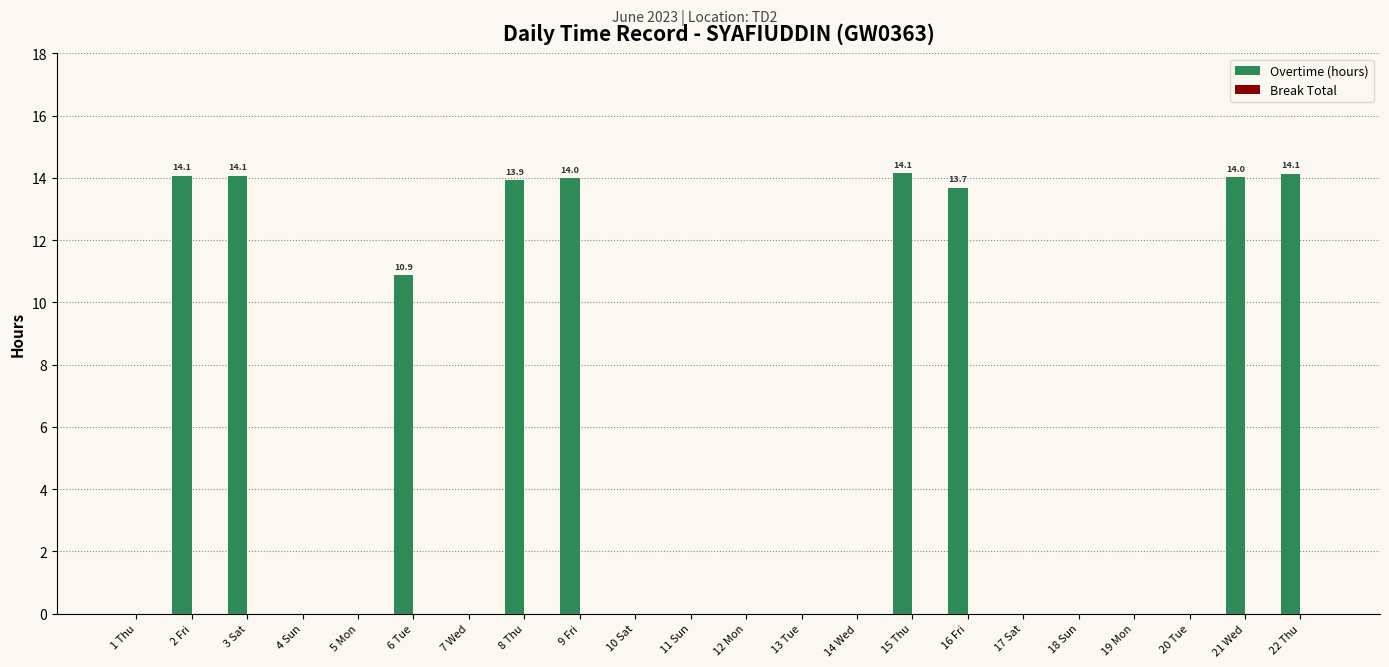

Is it true that the value at 11 Sun is 8.7?

False